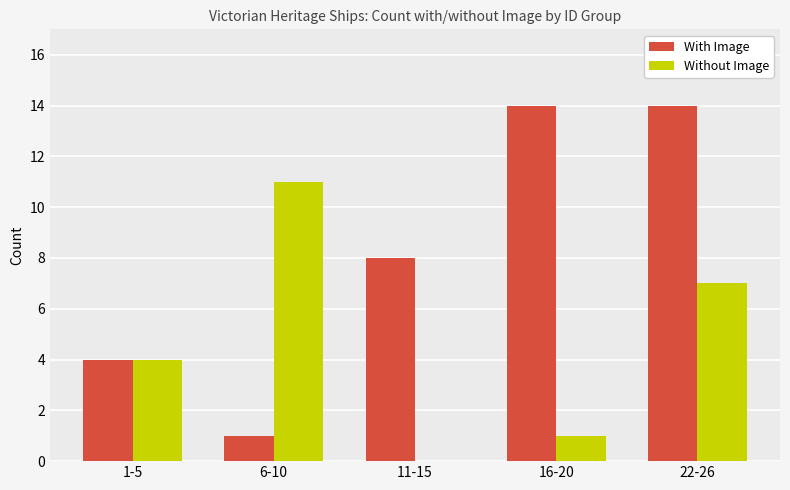

What is the highest value of the With Image series?

14